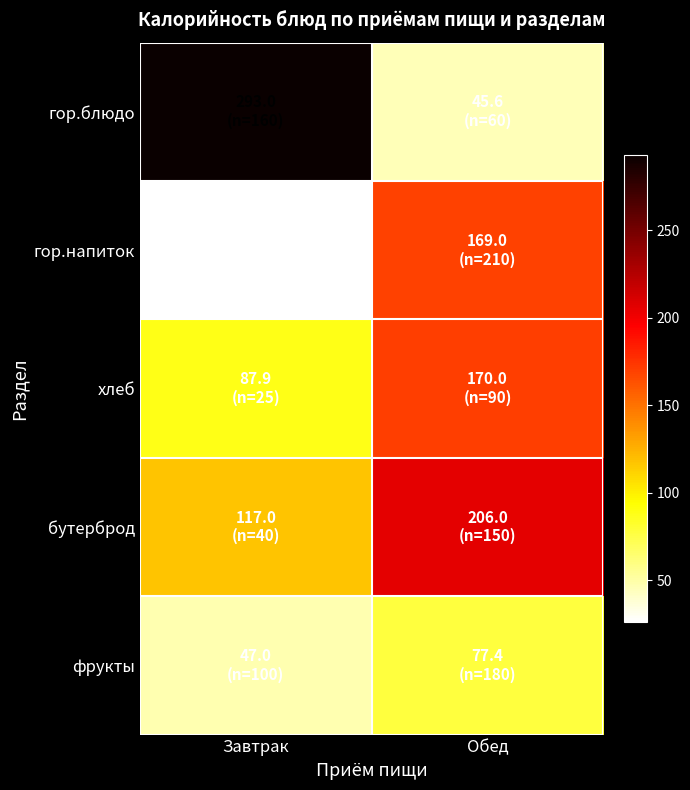

Count the number of categories in the chart.

2